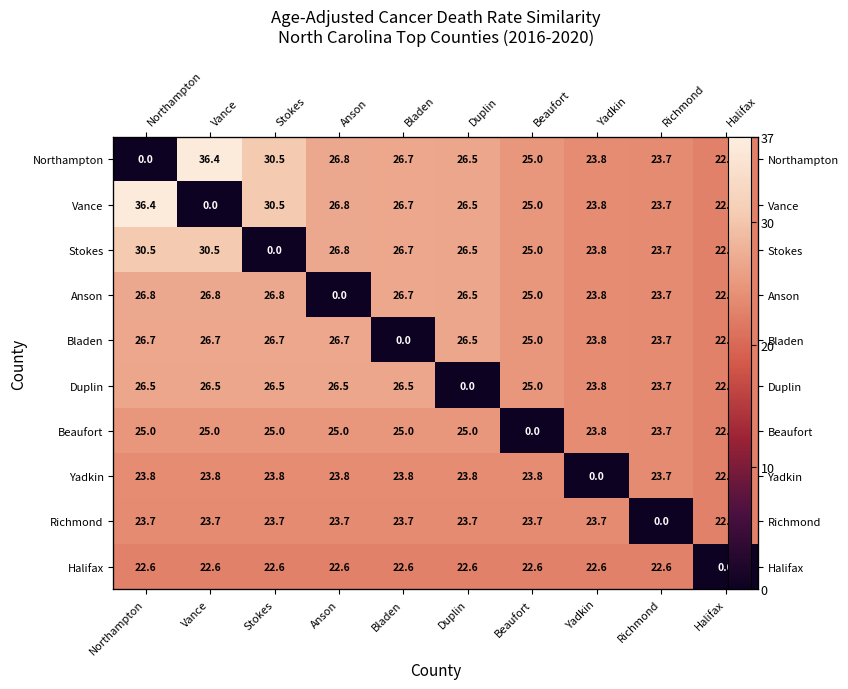

Which series has the largest range (max minus min)?

Northampton